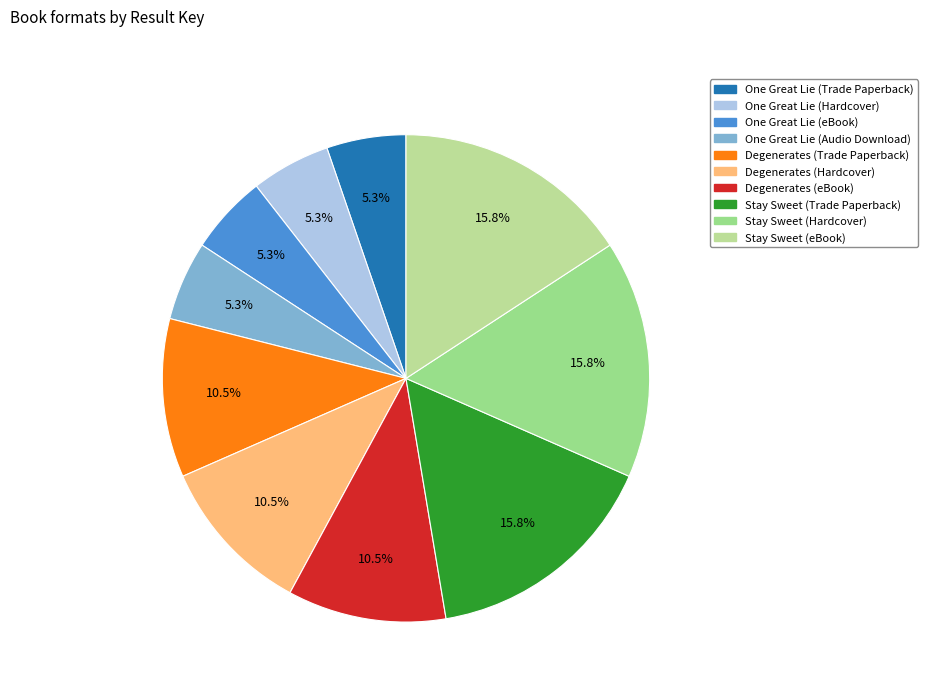

True or false: Degenerates (Trade Paperback) accounts for 11% of the total.

True